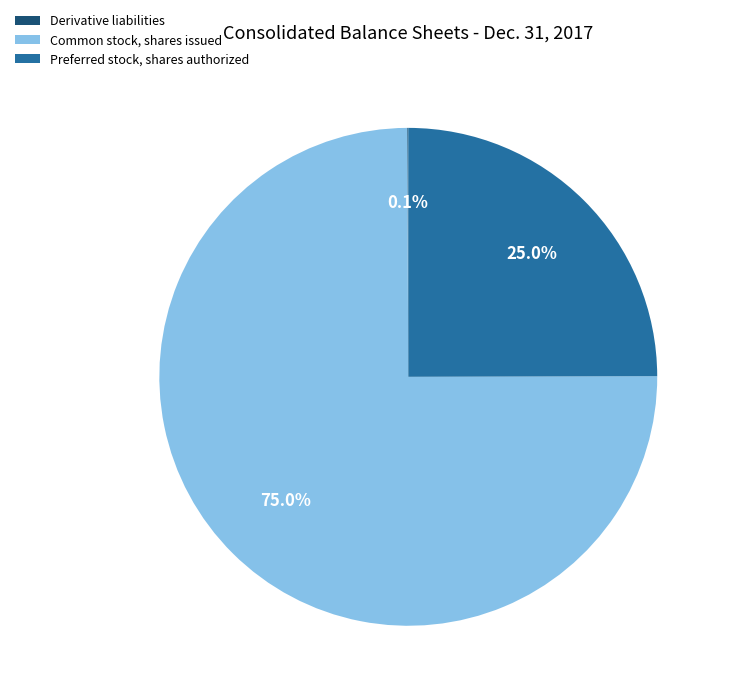

Is there a majority slice in this chart?

Yes